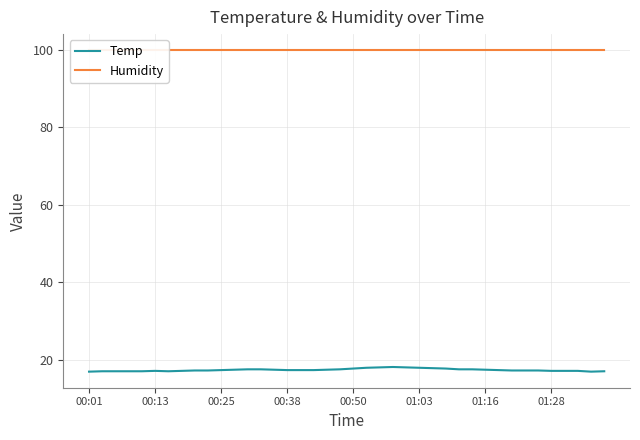

What is the sum of all Humidity values?

3996.0